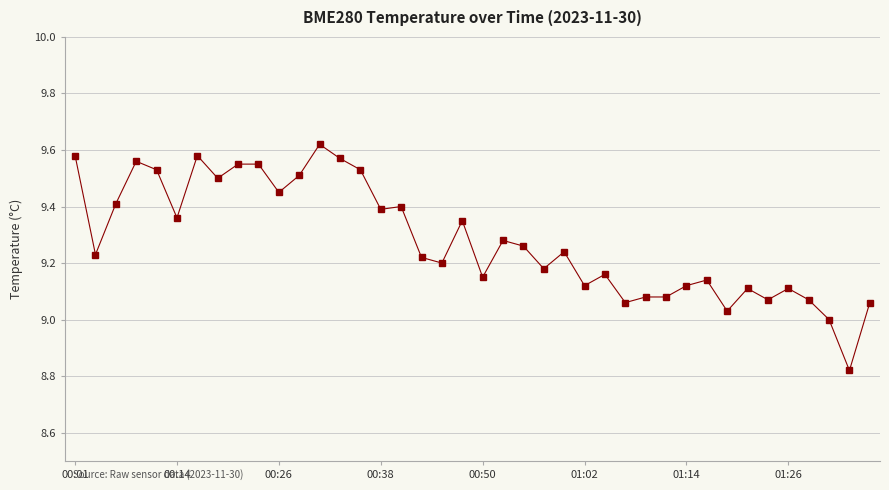

What is the difference between the maximum and second lowest values?

0.6